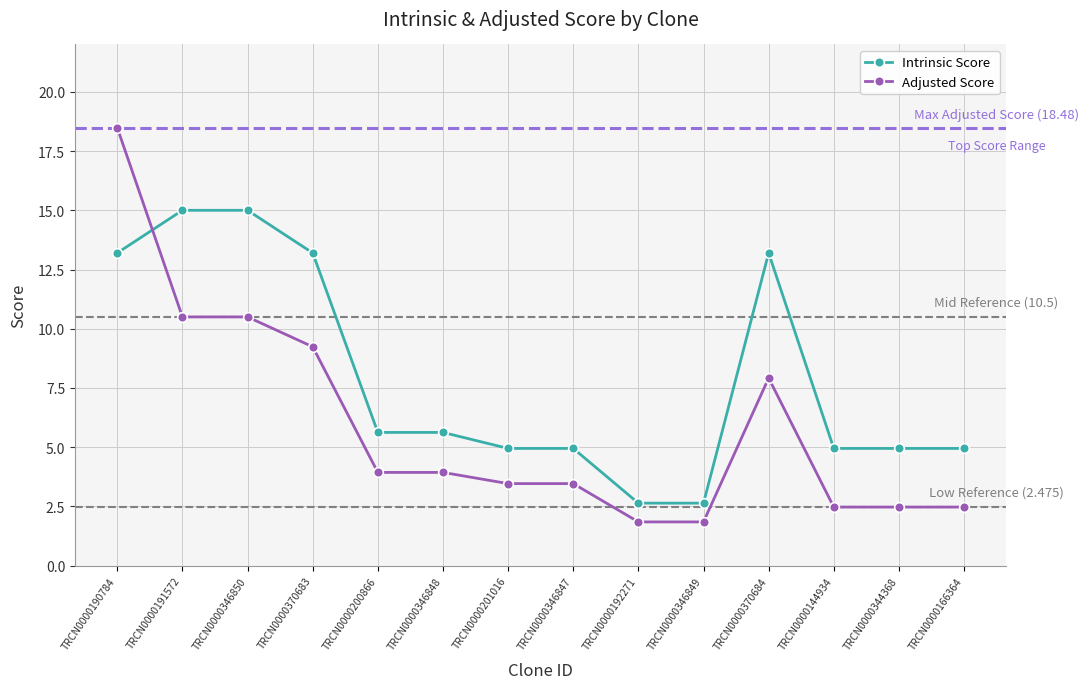

At which category is the sum across all series the highest?

TRCN0000190784